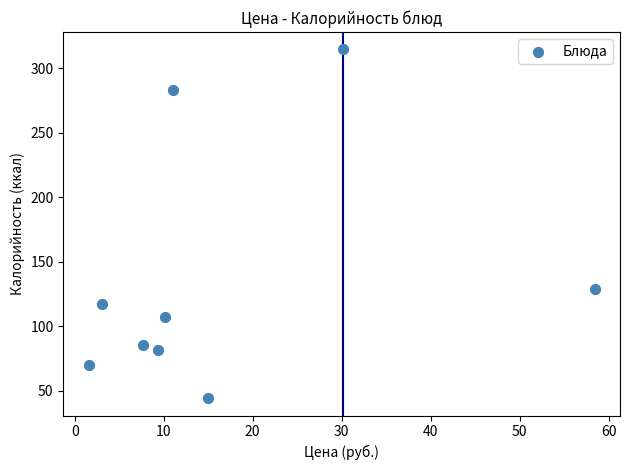

What is the average X value?

16.3